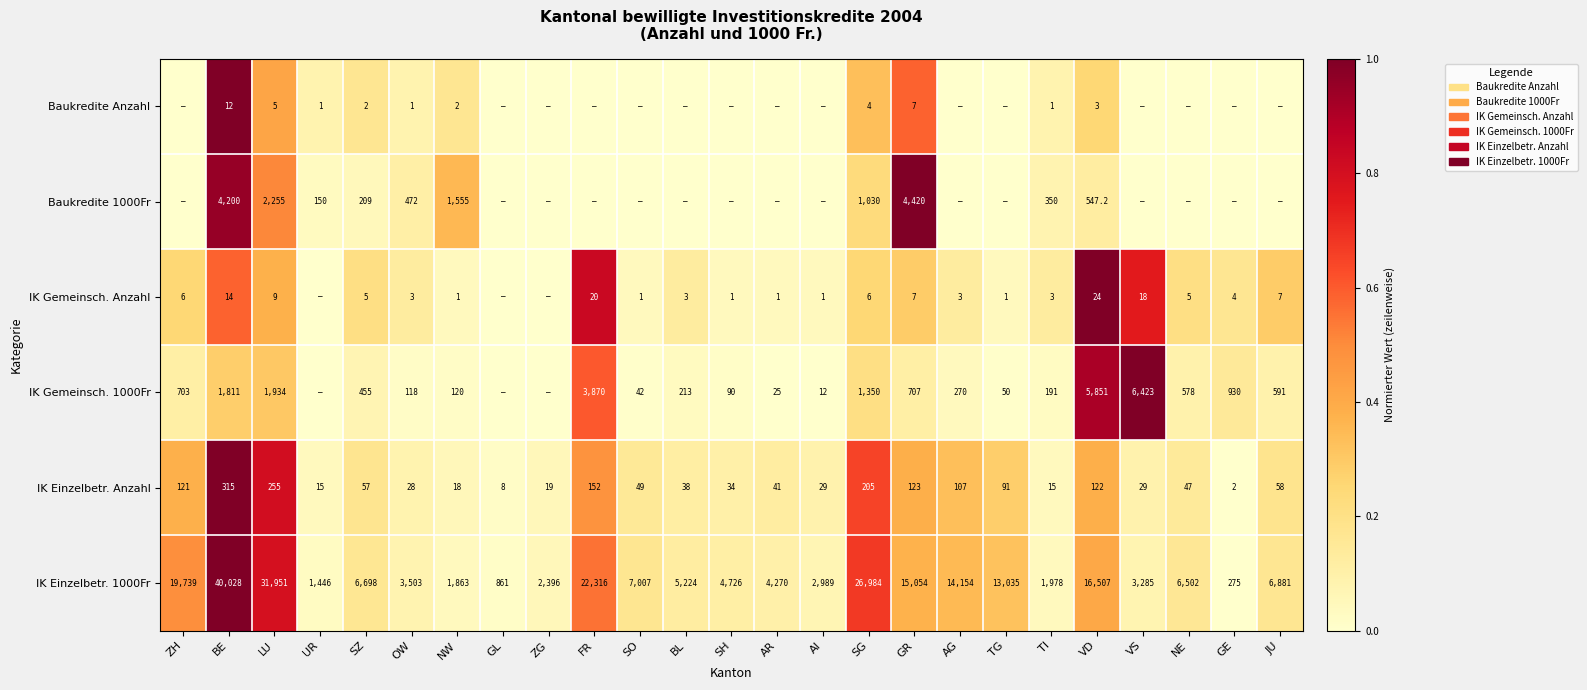

Is the value of IK Gemeinsch. 1000Fr at ZH greater than the value of IK Einzelbetr. Anzahl at AI?

Yes